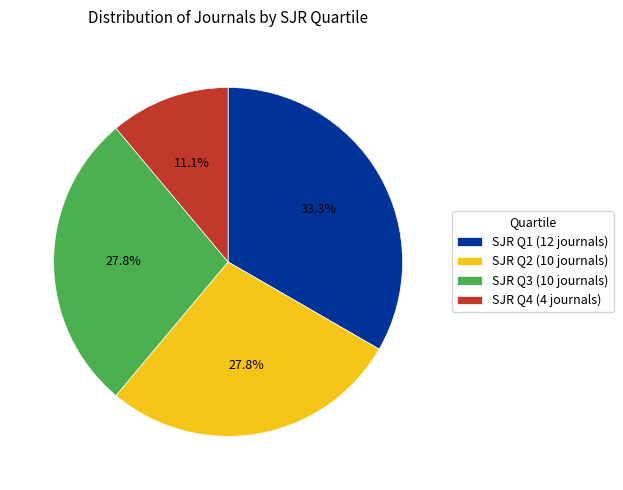

What is the smallest slice in the pie chart?

SJR Q4 (4 journals)